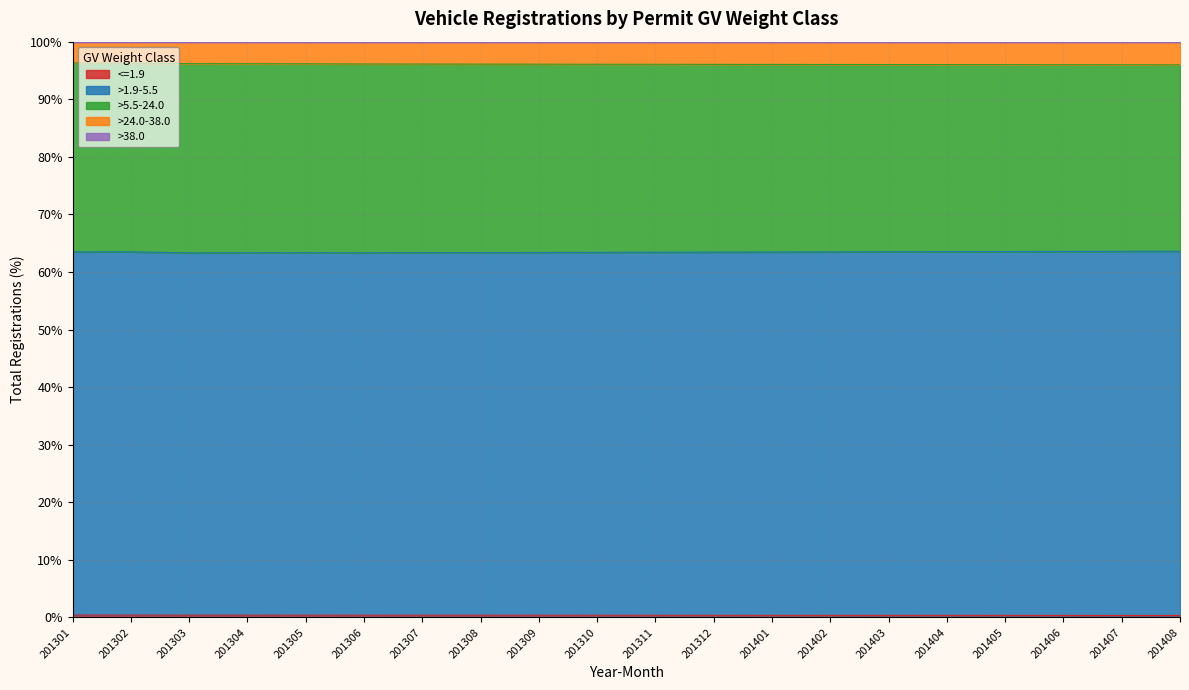

At which label does >1.9-5.5 reach its minimum?

201301